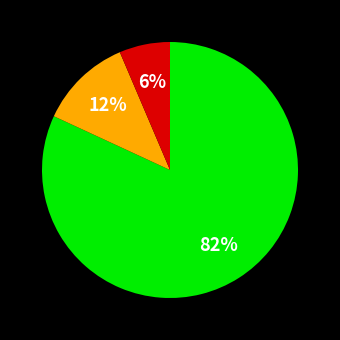

To the nearest percent, what is the average slice percentage?

33%